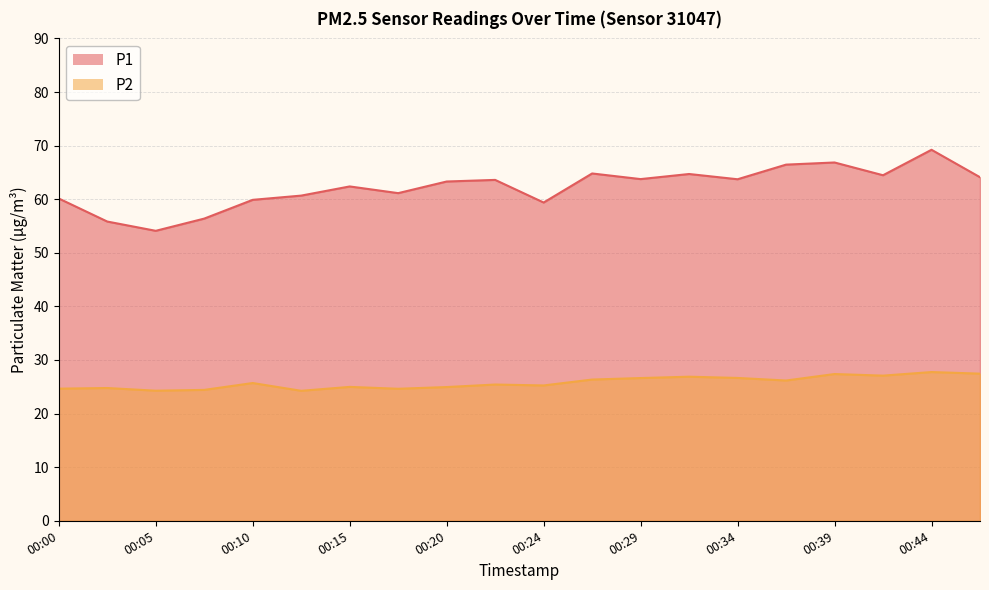

Where is P2 nearest to the value 26?

2023-02-01T00:37:09